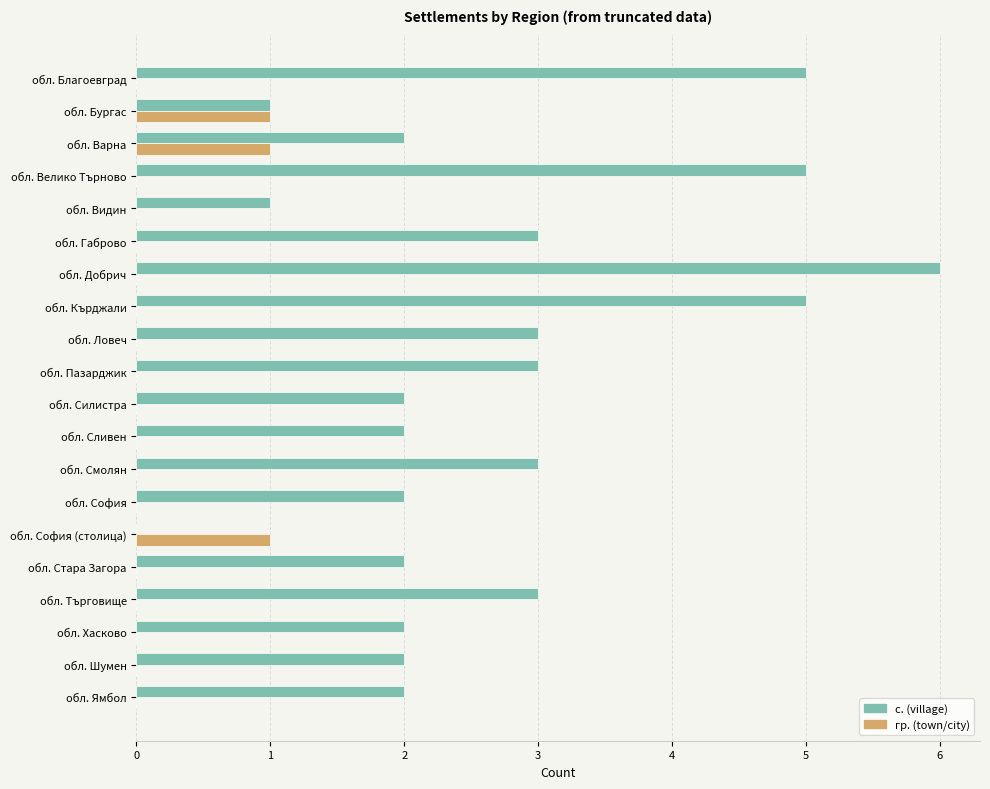

Which label corresponds to the largest value in the chart?

обл. Добрич